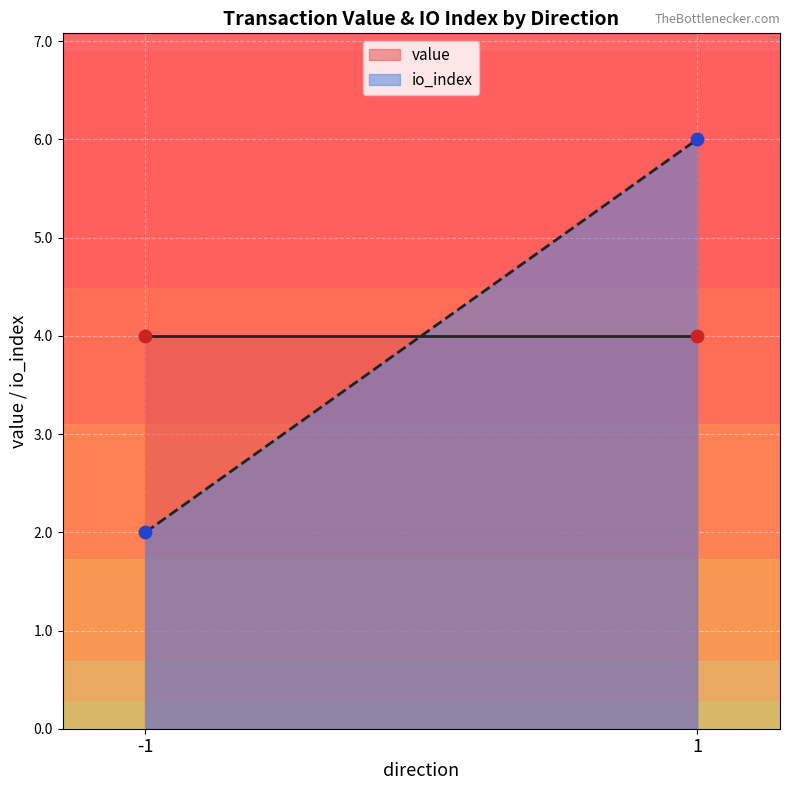

What are all the series names shown in the legend?

value, io_index